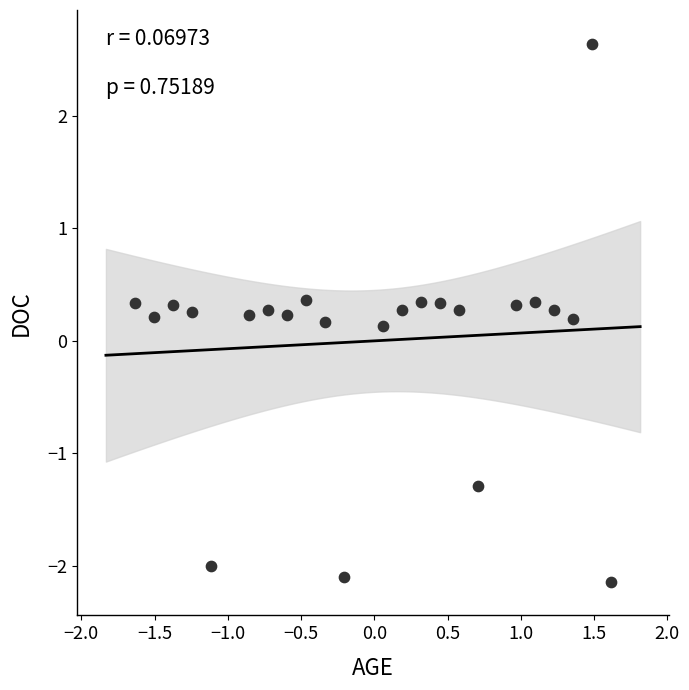

What is the range of X values (max minus min)?

3.2